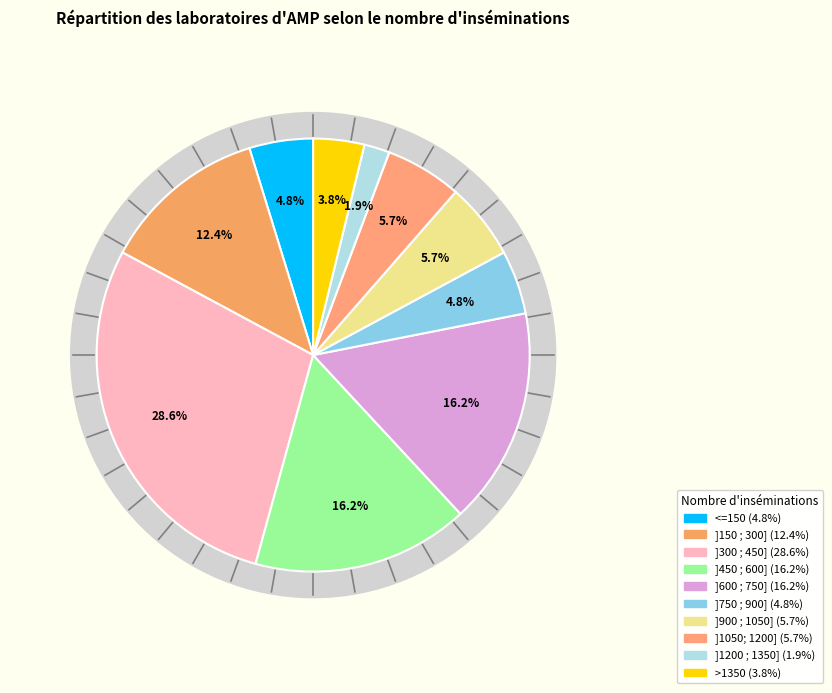

What is the total percentage of <=150 and ]1050; 1200]?

10.5%